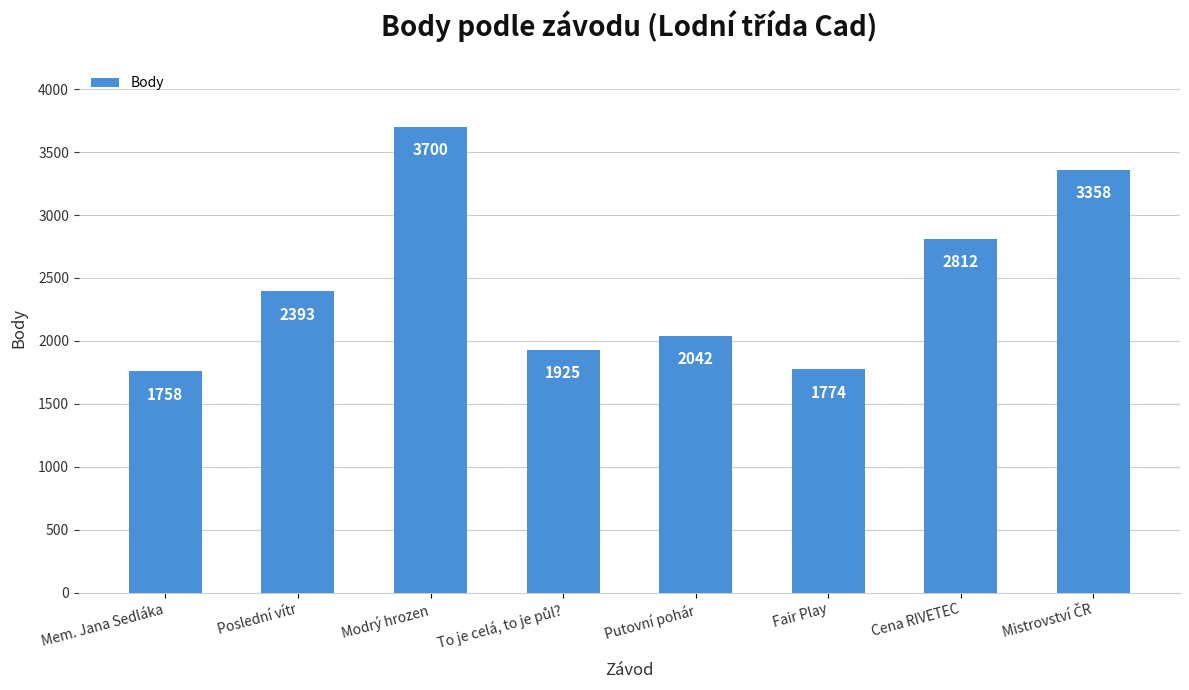

What is the label of the 6th bar from the left?

Fair Play